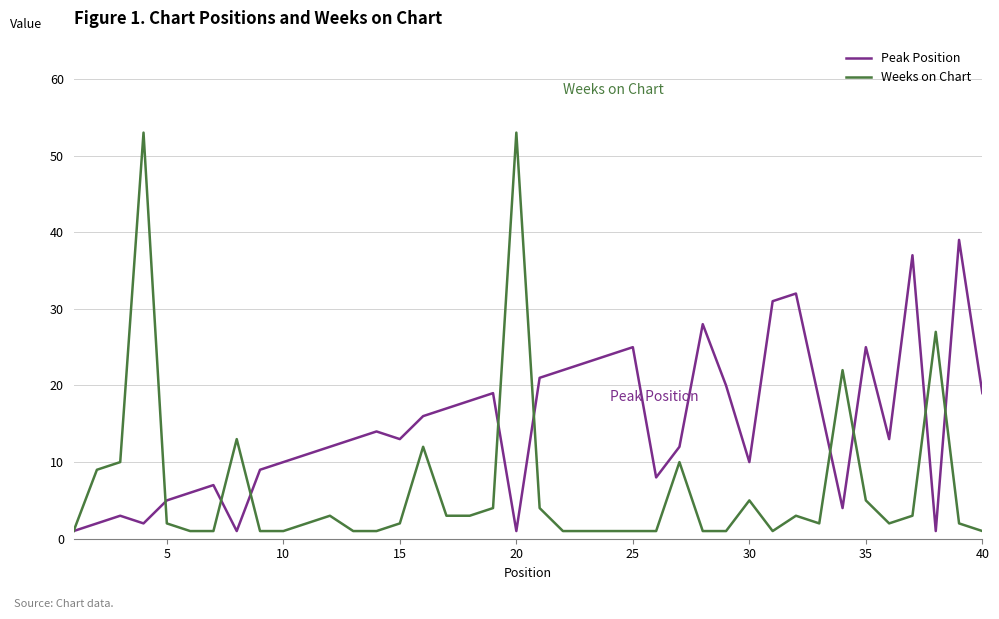

Which series has the widest spread of values?

Weeks on Chart